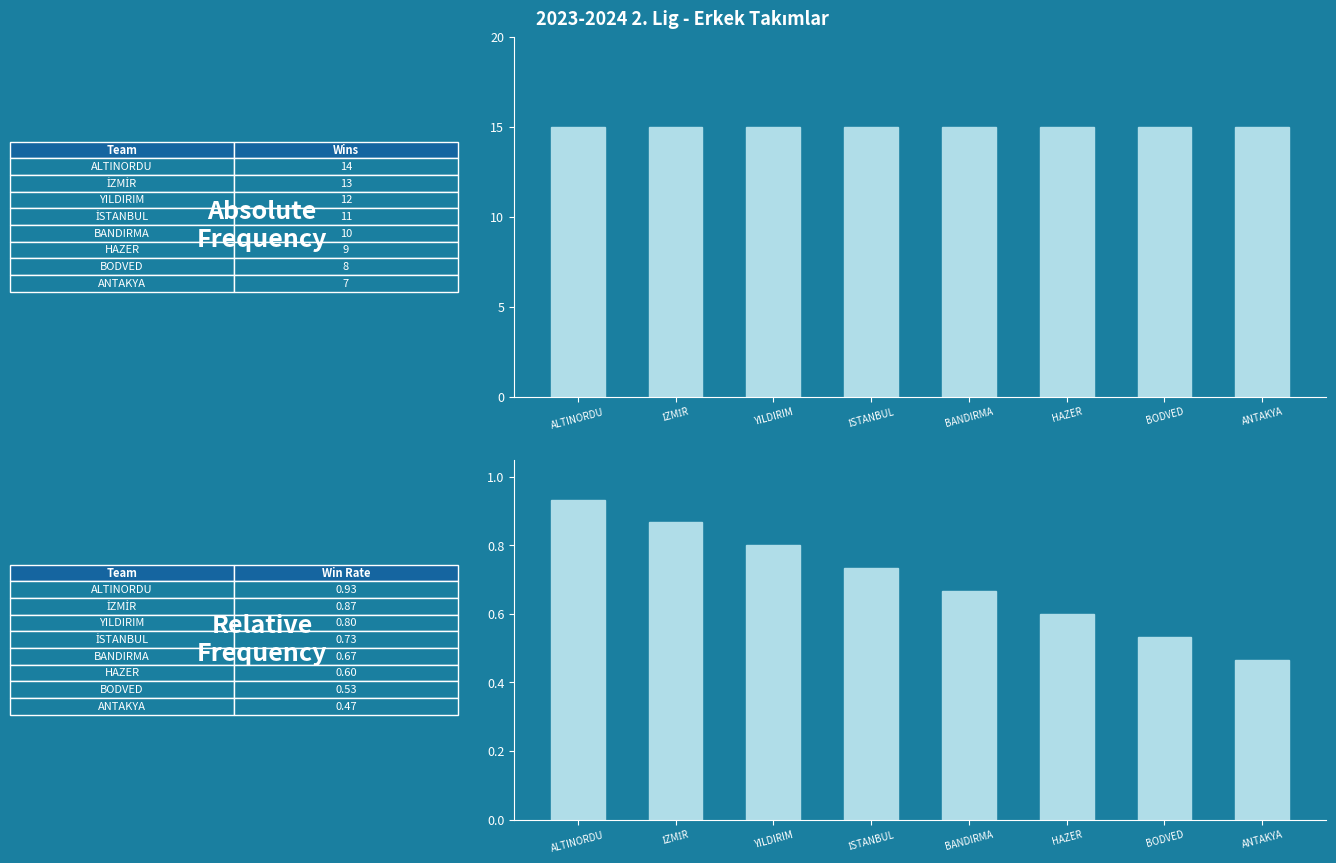

Which has a higher value, İZMİR or HAZER?

İZMİR